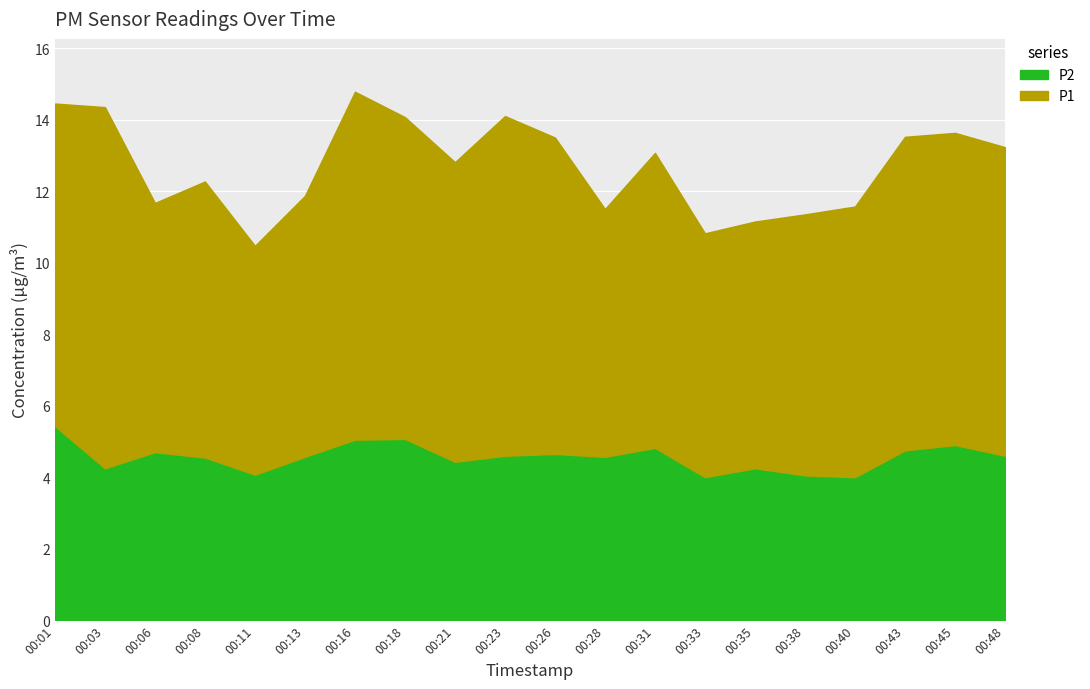

True or false: P1 and P2 intersect in this chart.

False